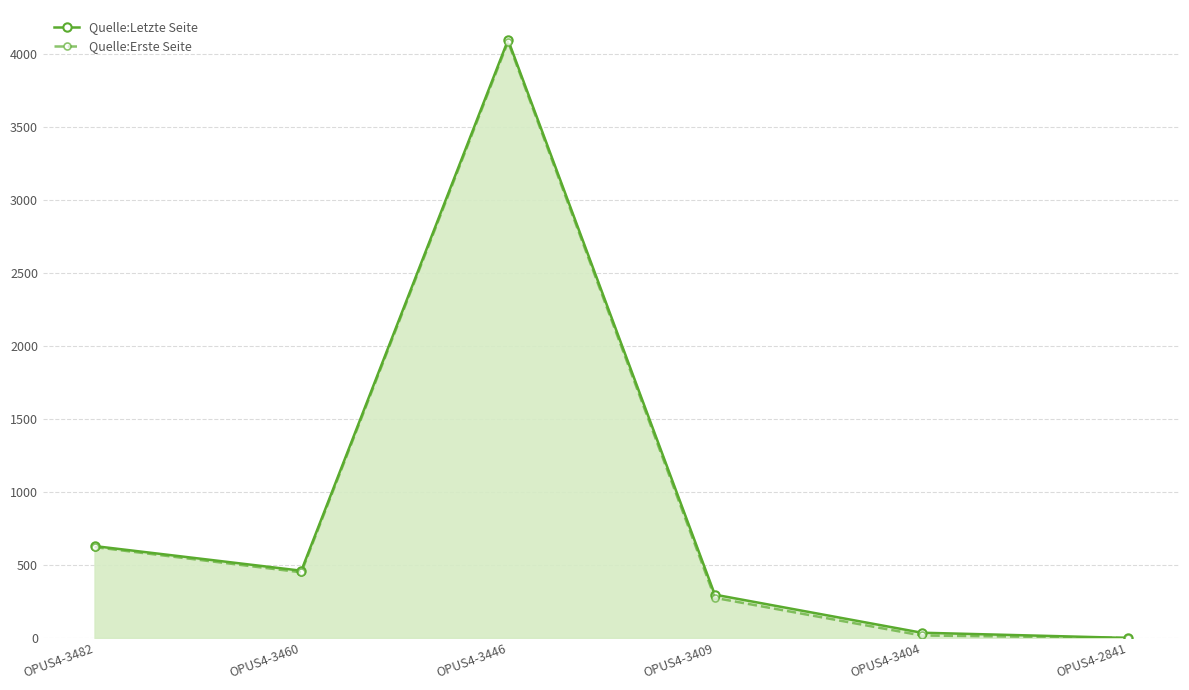

Which series has the largest range (max minus min)?

Quelle:Letzte Seite